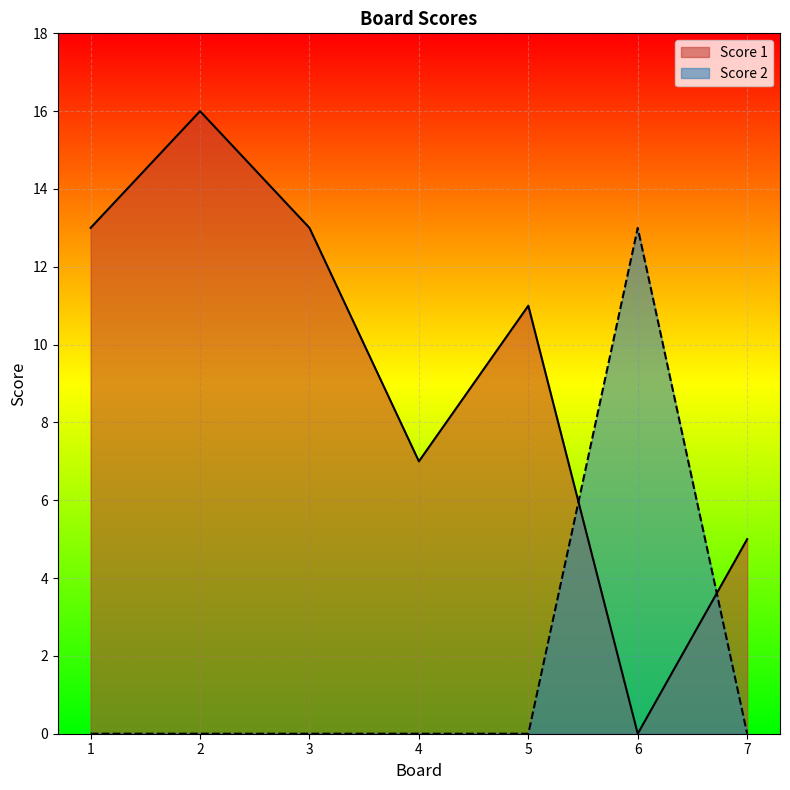

Between which two adjacent categories do Score 1 and Score 2 first intersect?

5 and 6